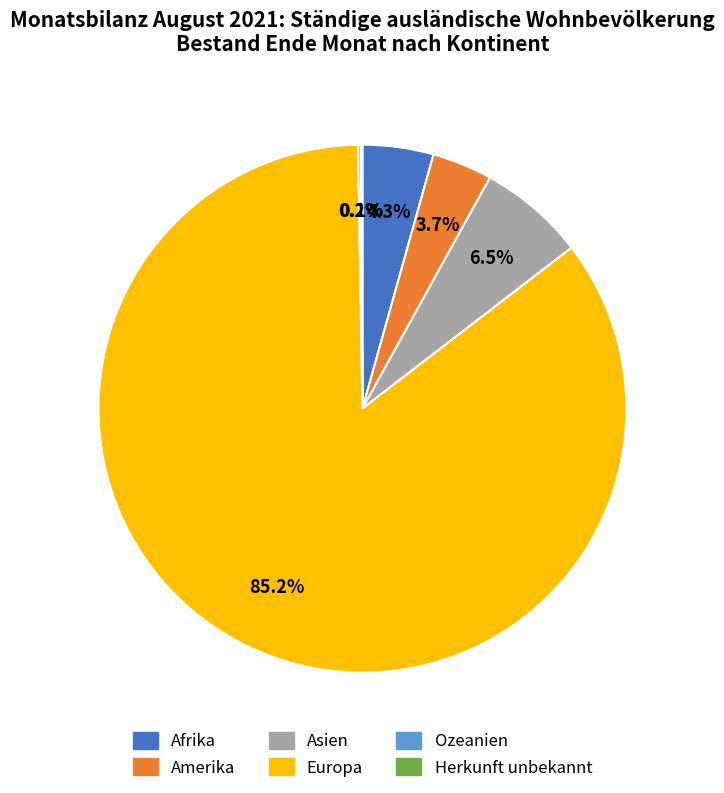

To the nearest percent, what is the difference between the largest and smallest slice percentages?

85%